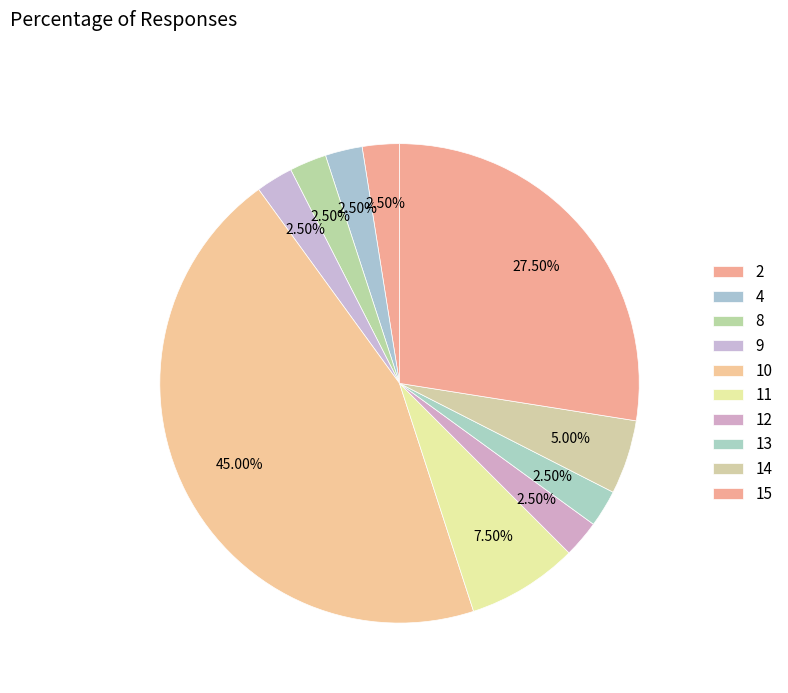

Is 10 the majority of the pie?

No